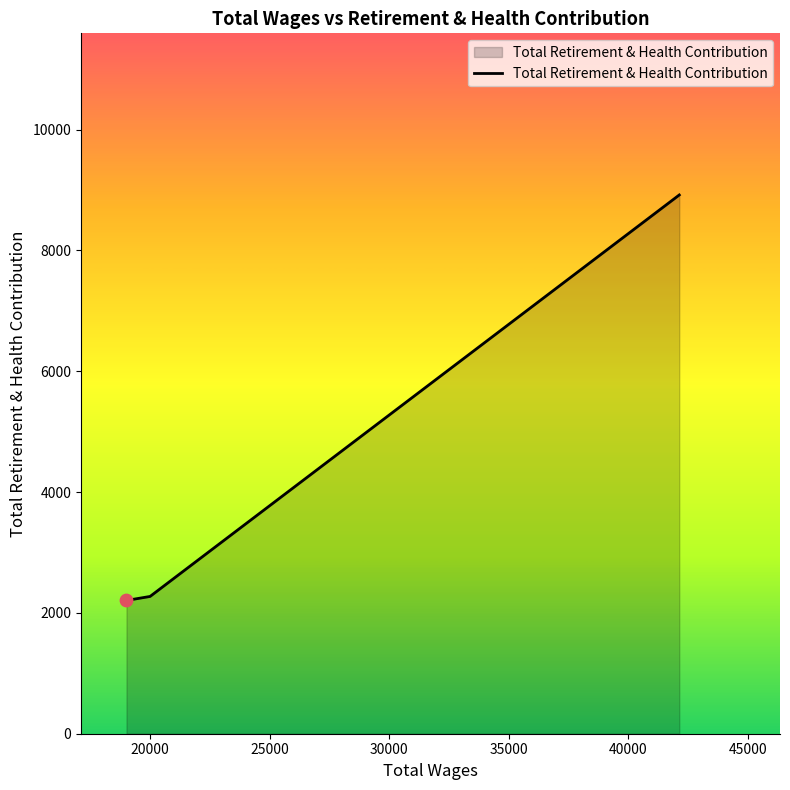

What is the maximum value shown in the chart?

8917